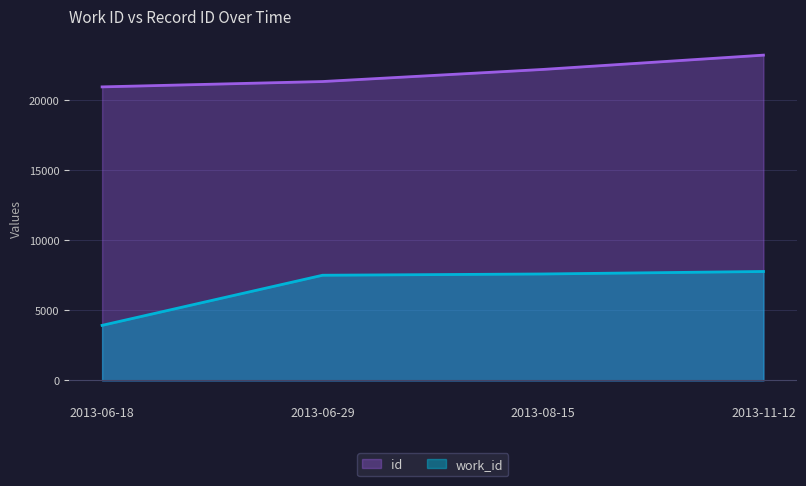

List the series in order of their peak value, highest first.

id, work_id